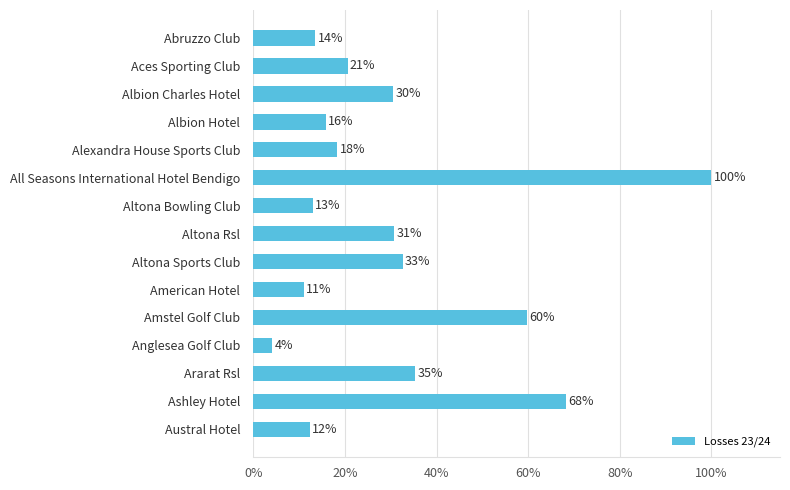

Are the bars horizontal?

Yes